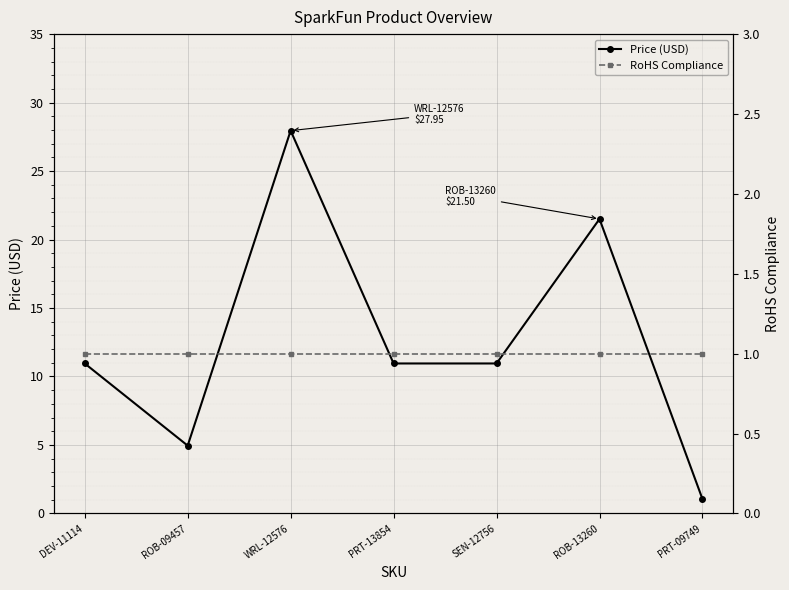

How many values in the Price (USD) series exceed 10?

5